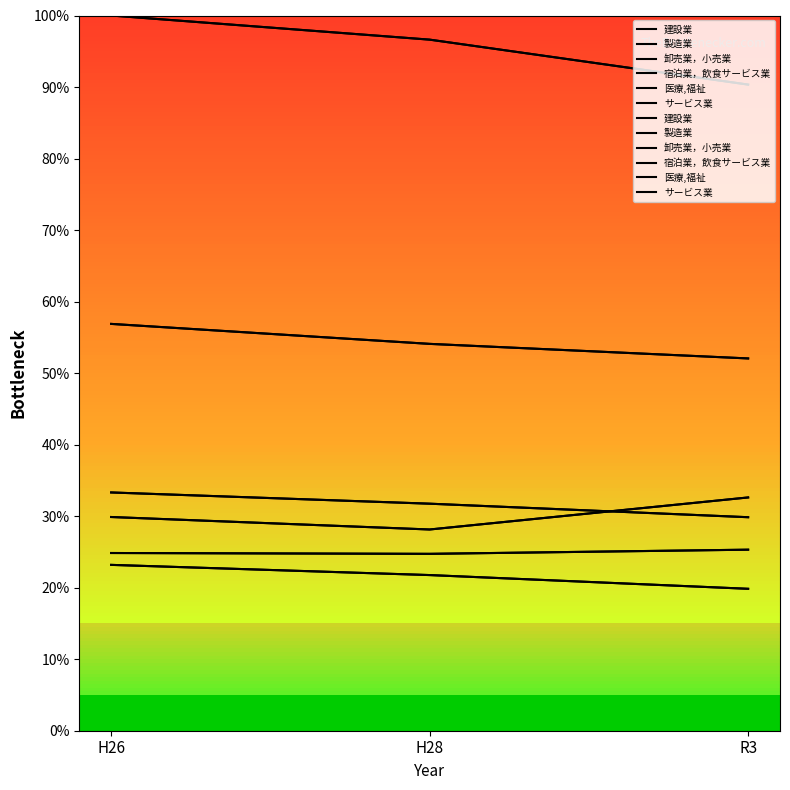

How many distinct data groups are displayed?

6